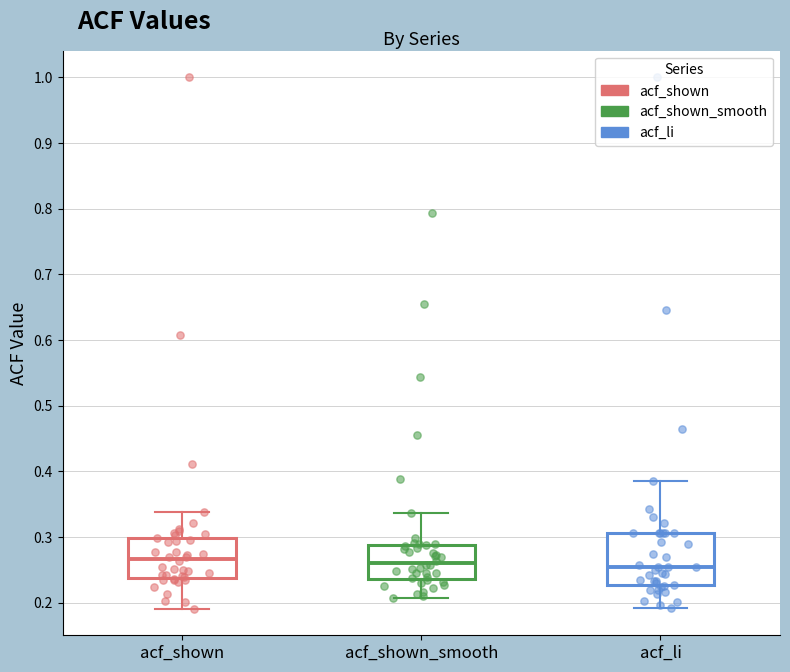

Reading left to right, read every box against the y-axis: the position of its median line, the range the box covers, and the ends of its whiskers. The values are not printed on the chart, so give them approximately, as read against the axis.

acf_shown: median 0.27, box 0.24 to 0.30, whiskers 0.19 to 0.34
acf_shown_smooth: median 0.26, box 0.24 to 0.29, whiskers 0.21 to 0.34
acf_li: median 0.25, box 0.23 to 0.31, whiskers 0.19 to 0.39